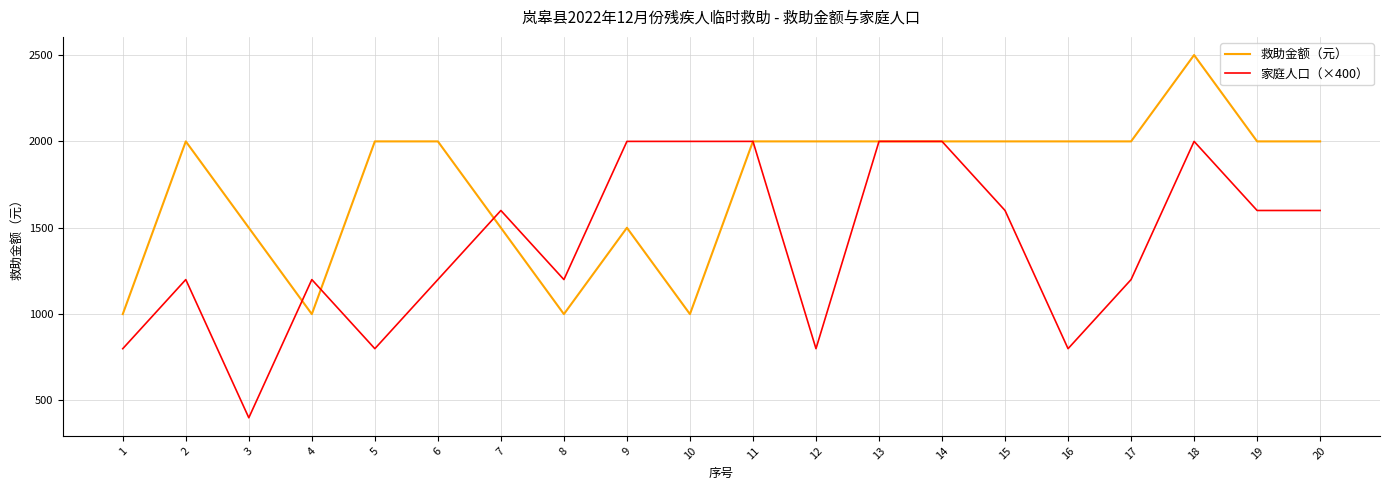

What is the minimum value for 家庭人口（×400）?

400